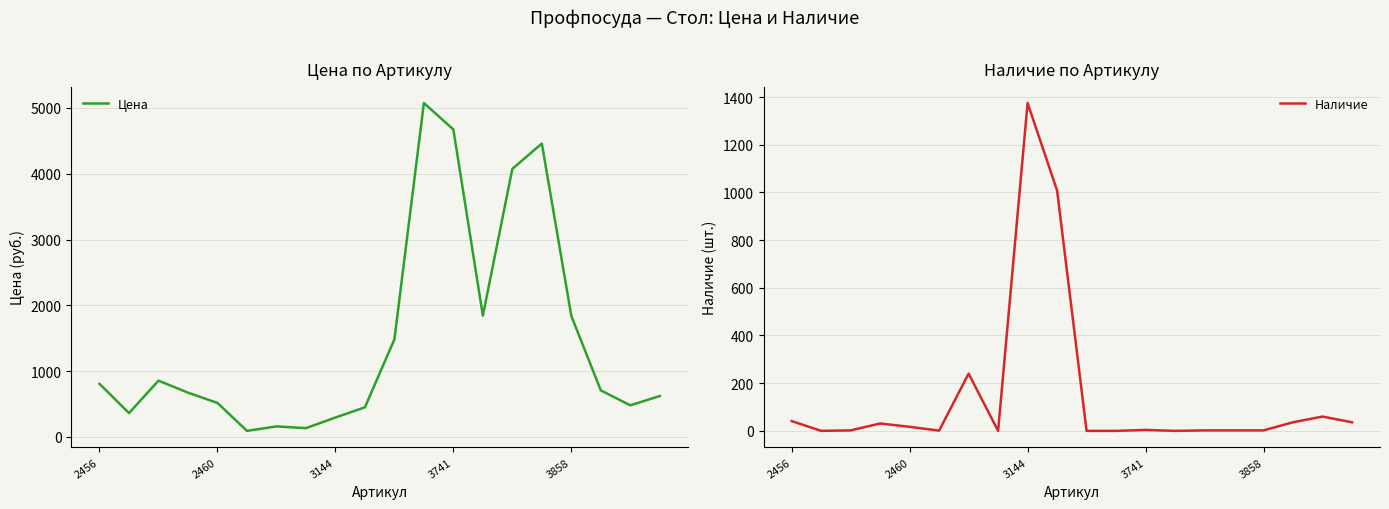

Reading left to right, list all the values displayed in this chart.

Цена: 807	362	855	673	517	92	160	133	295	450	1482	5075	4672	1843	4074	4459	1838	707	480	622
Наличие: 41	0	2	31	17	1	240	0	1375	1008	0	0	4	0	2	2	2	36	60	36